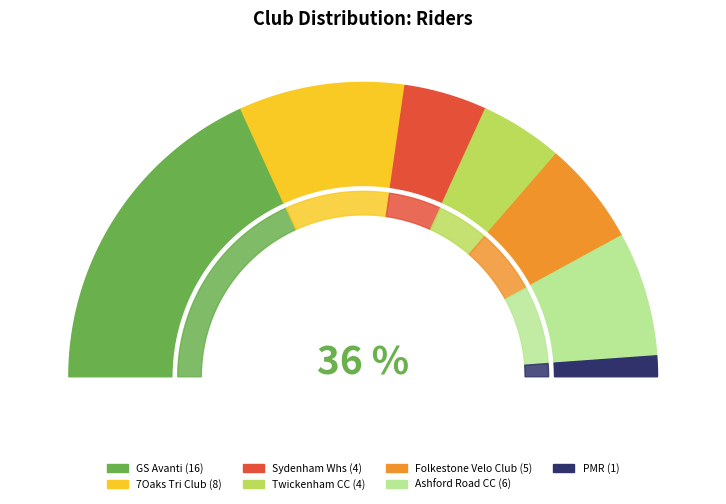

Is it true that GS Avanti is 36% of the pie?

True